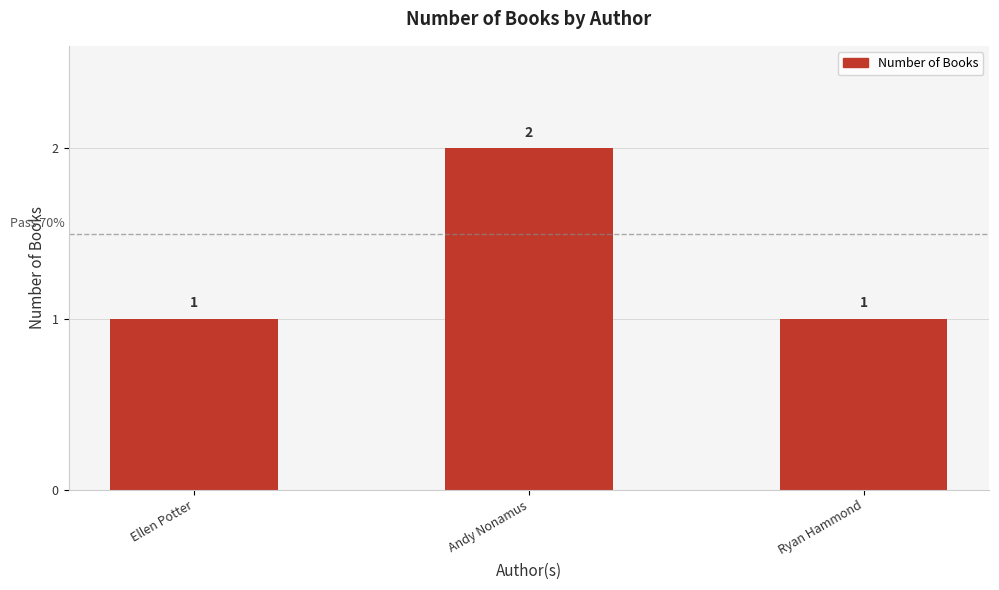

Is it true that the value at Ellen Potter is 2?

False